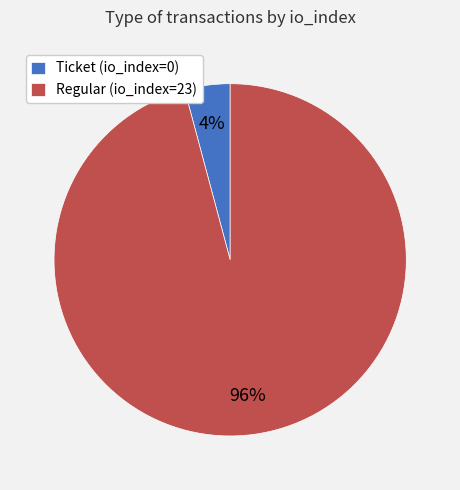

Combined, do Ticket (io_index=0) and Regular (io_index=23) account for over 50%?

Yes